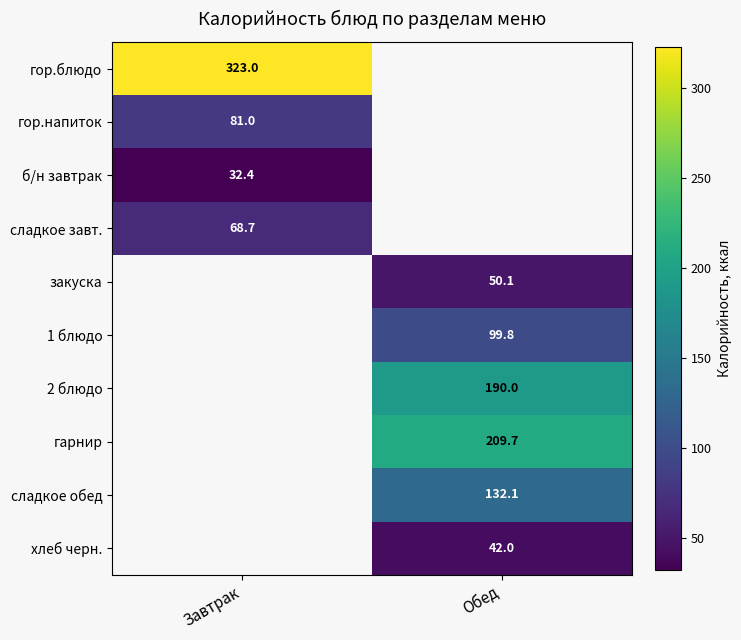

Is it true that гор.напиток equals 116.8 at Завтрак?

False